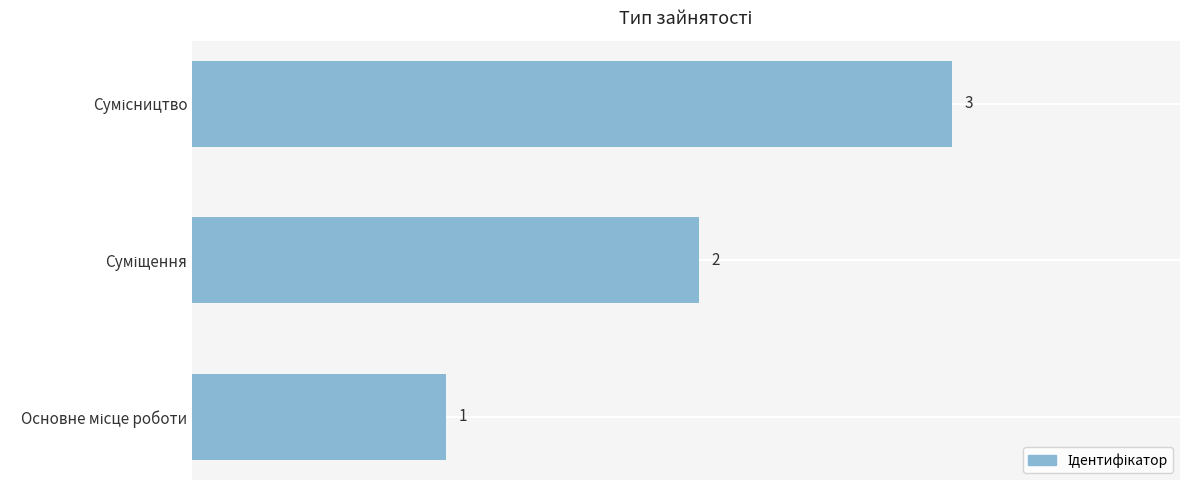

Count the values in the range 1 to 3.

3